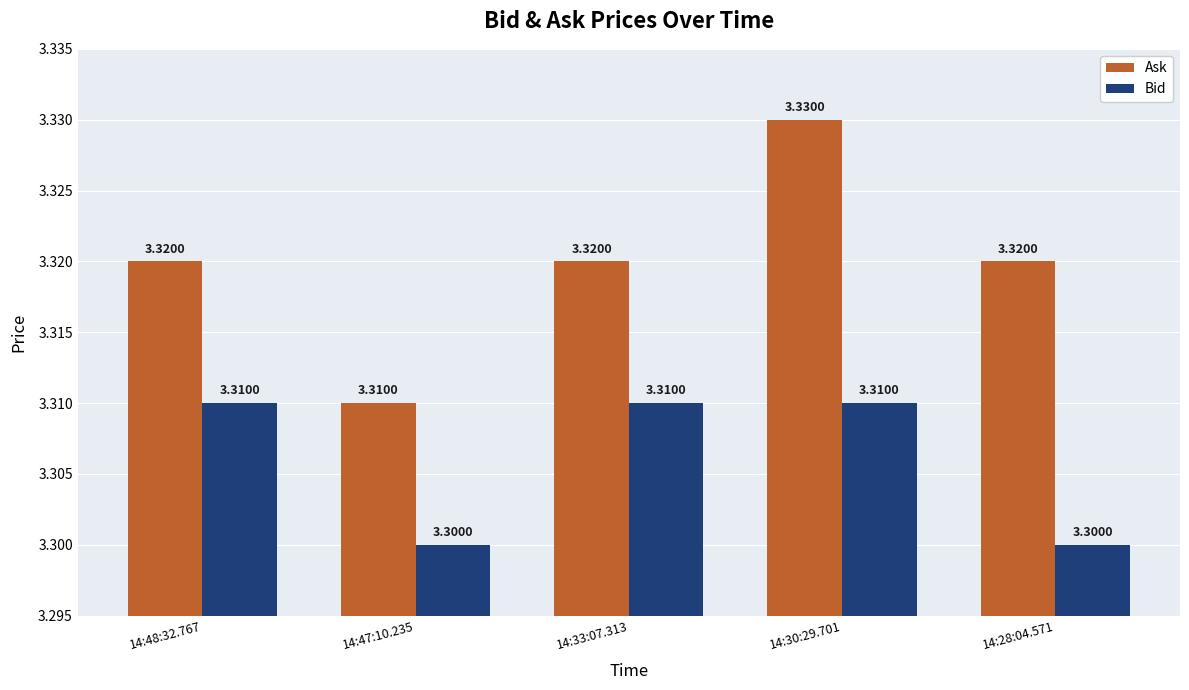

Read the Bid value at 14:28:04.571.

3.3